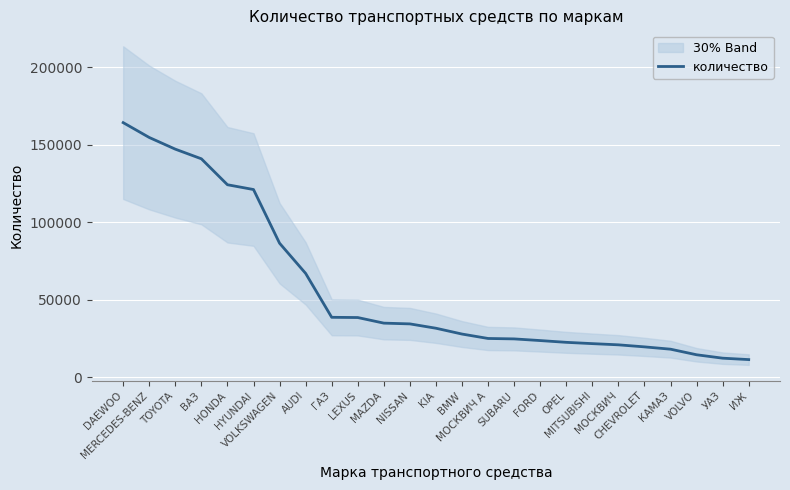

What is the average value?

57019